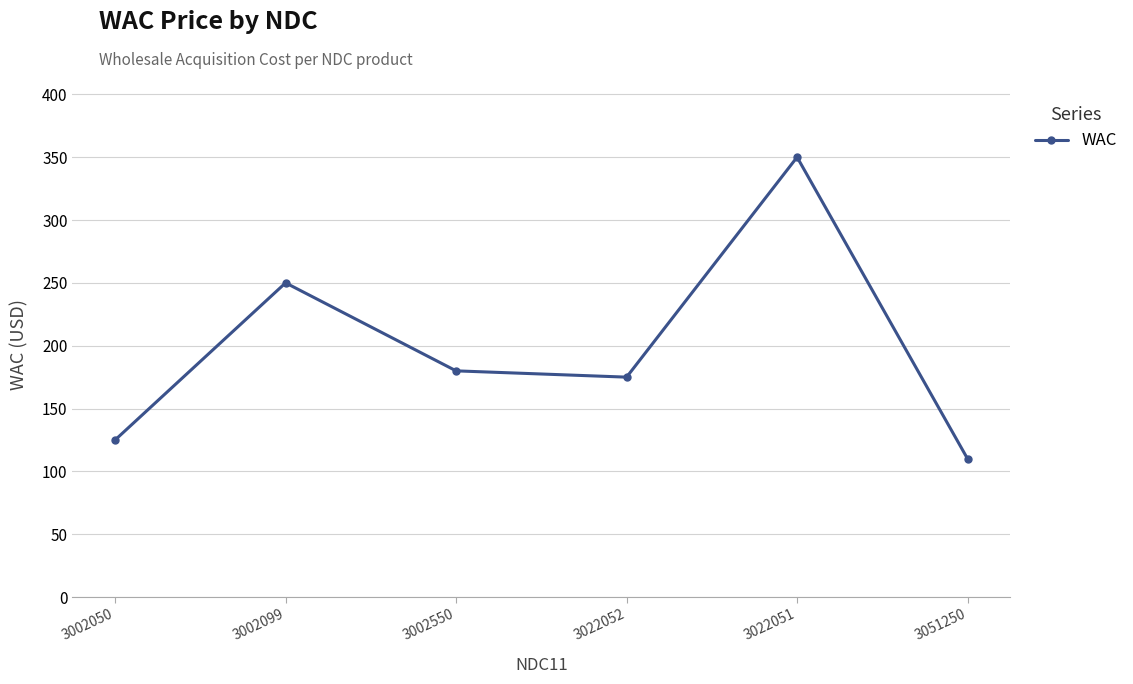

Reading left to right, what are all the values shown in this chart?

3002050=125	3002099=250	3002550=180	3022052=175	3022051=350	3051250=110